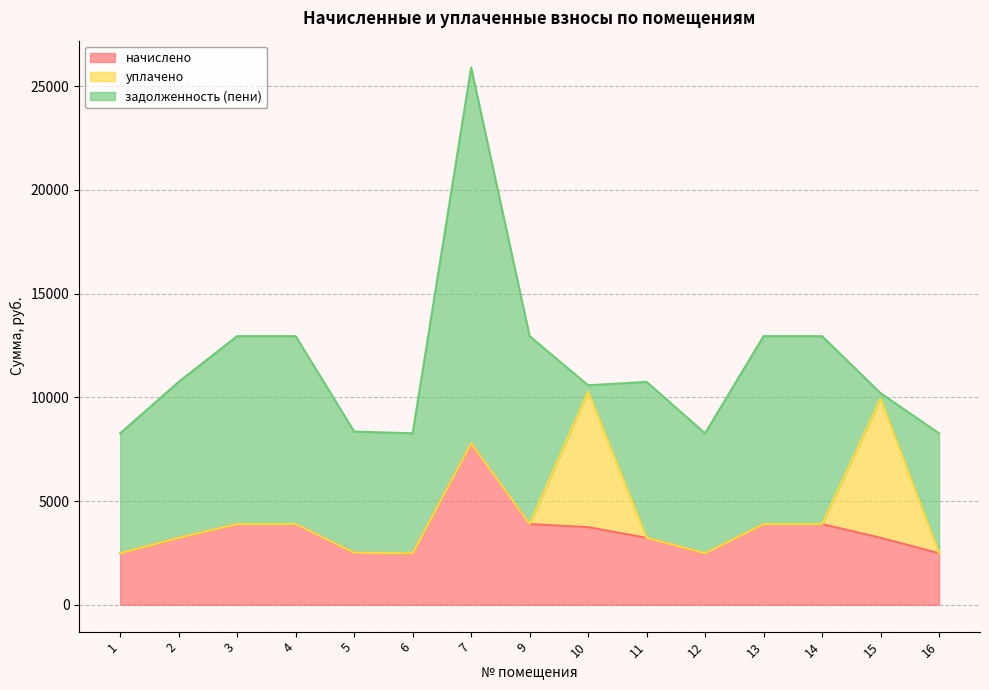

Where does the задолженность (пени) series first go above 7518?

2